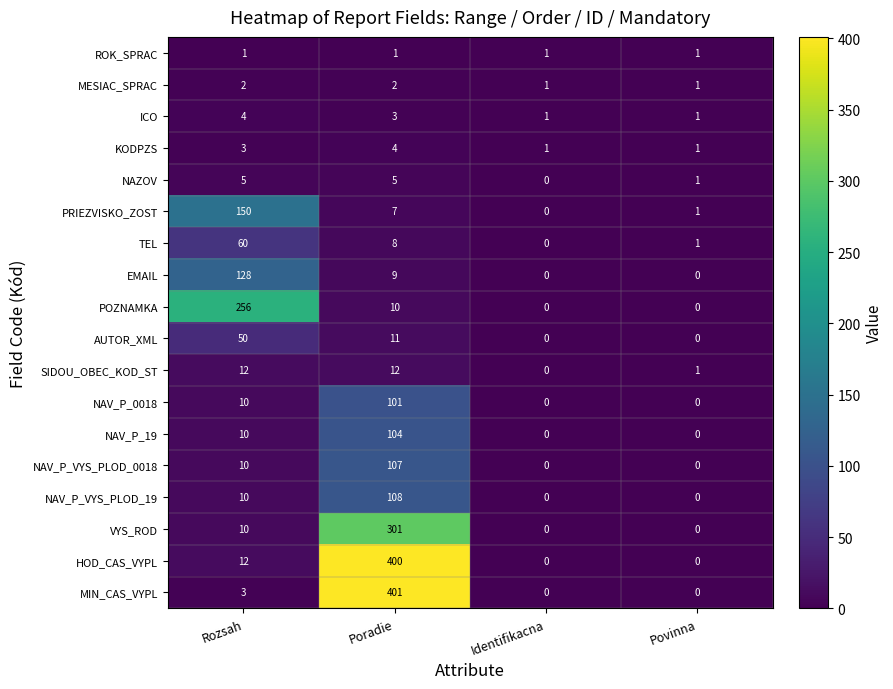

What is the approximate value of NAV_P_19 at Poradie, to the nearest 10?

100